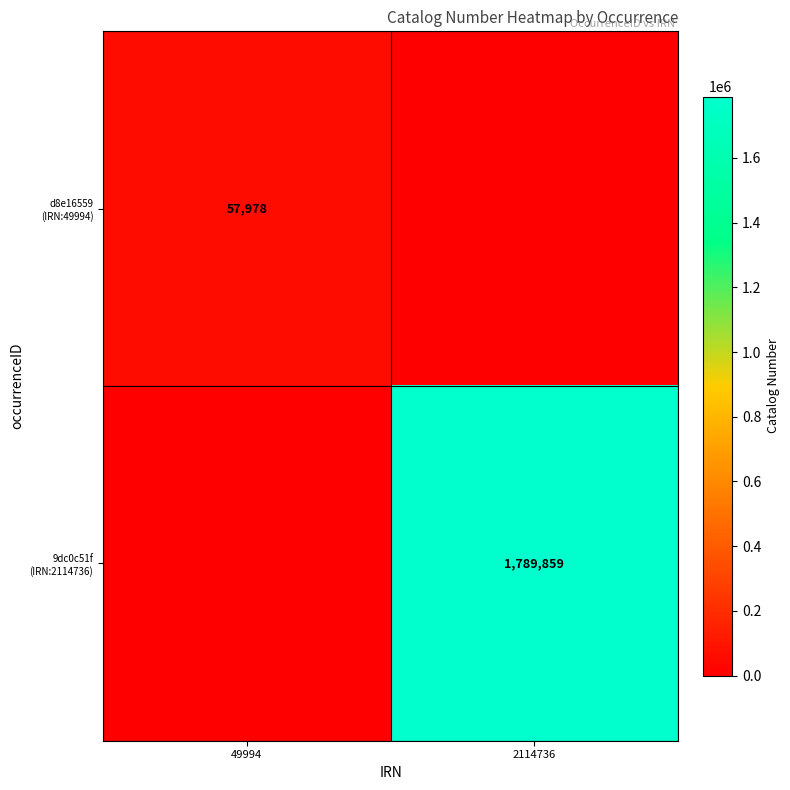

Count the number of data series in this chart.

2